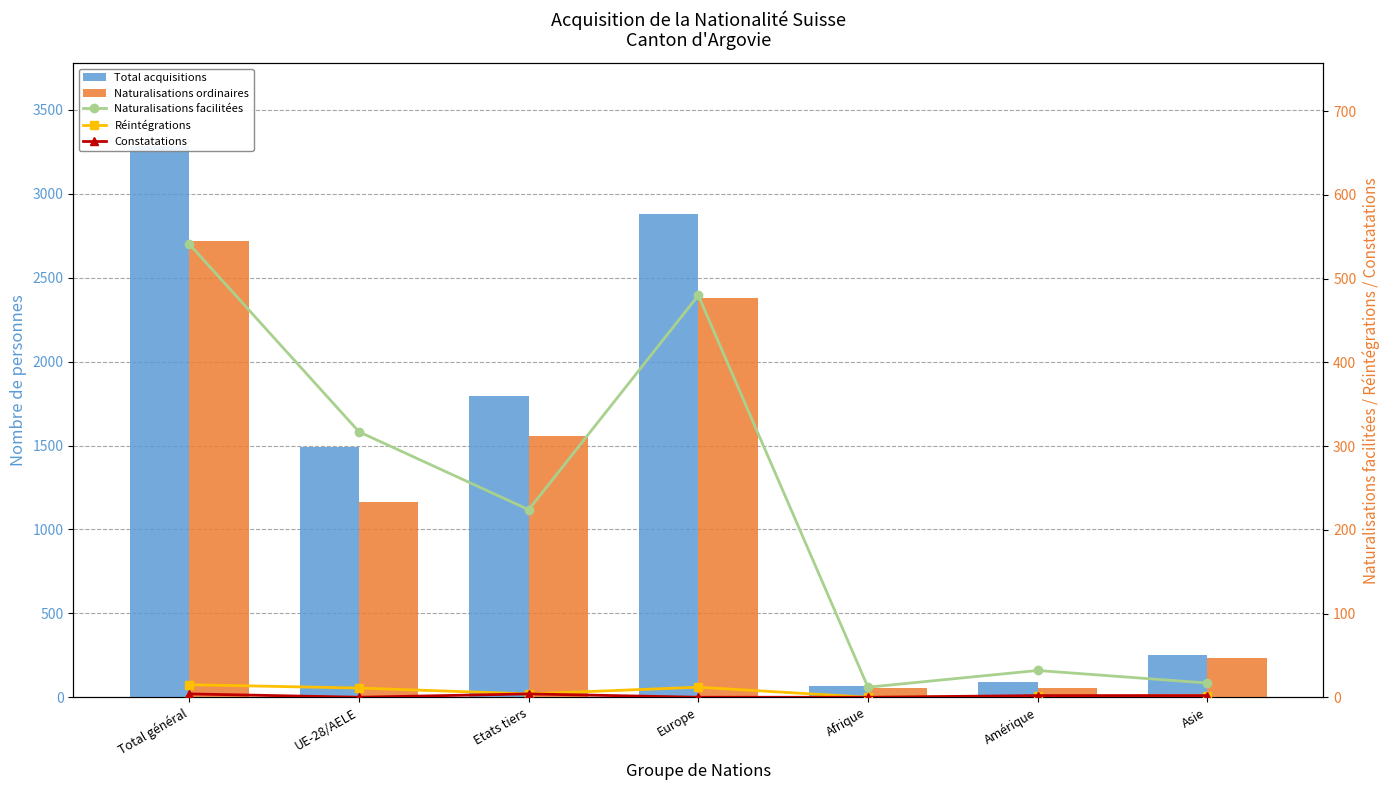

Which category has the highest value in the Naturalisations facilitées series?

Total général